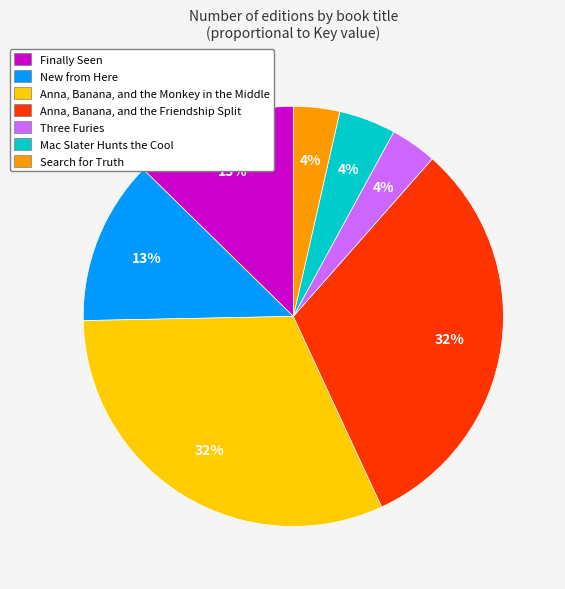

Count the number of slices in the pie.

7